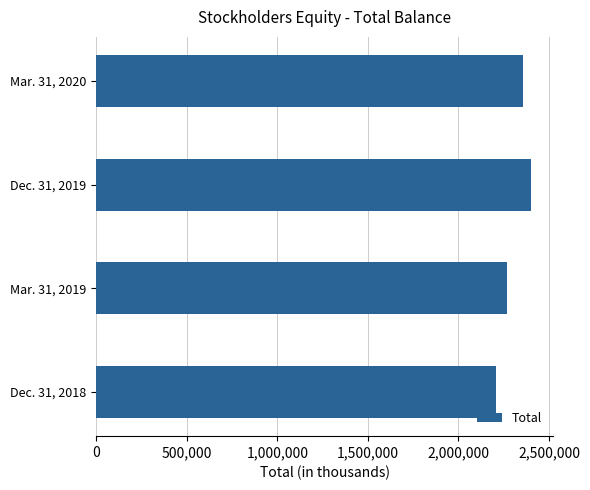

What is the sum of all values?

9232896